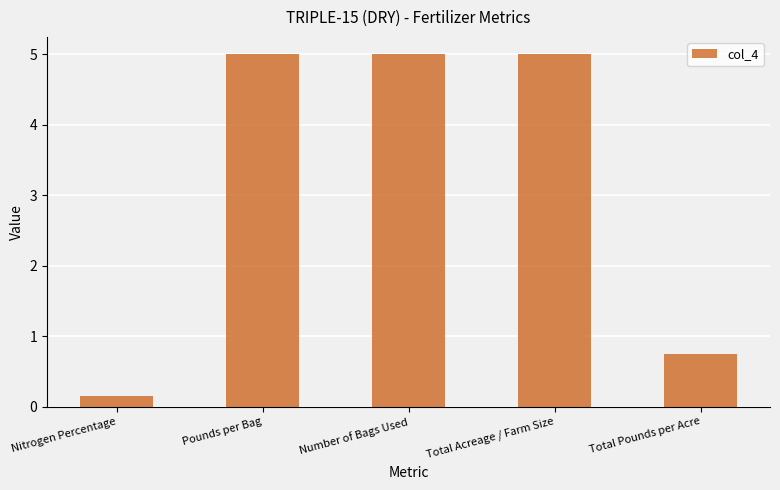

What is the average value?

3.2